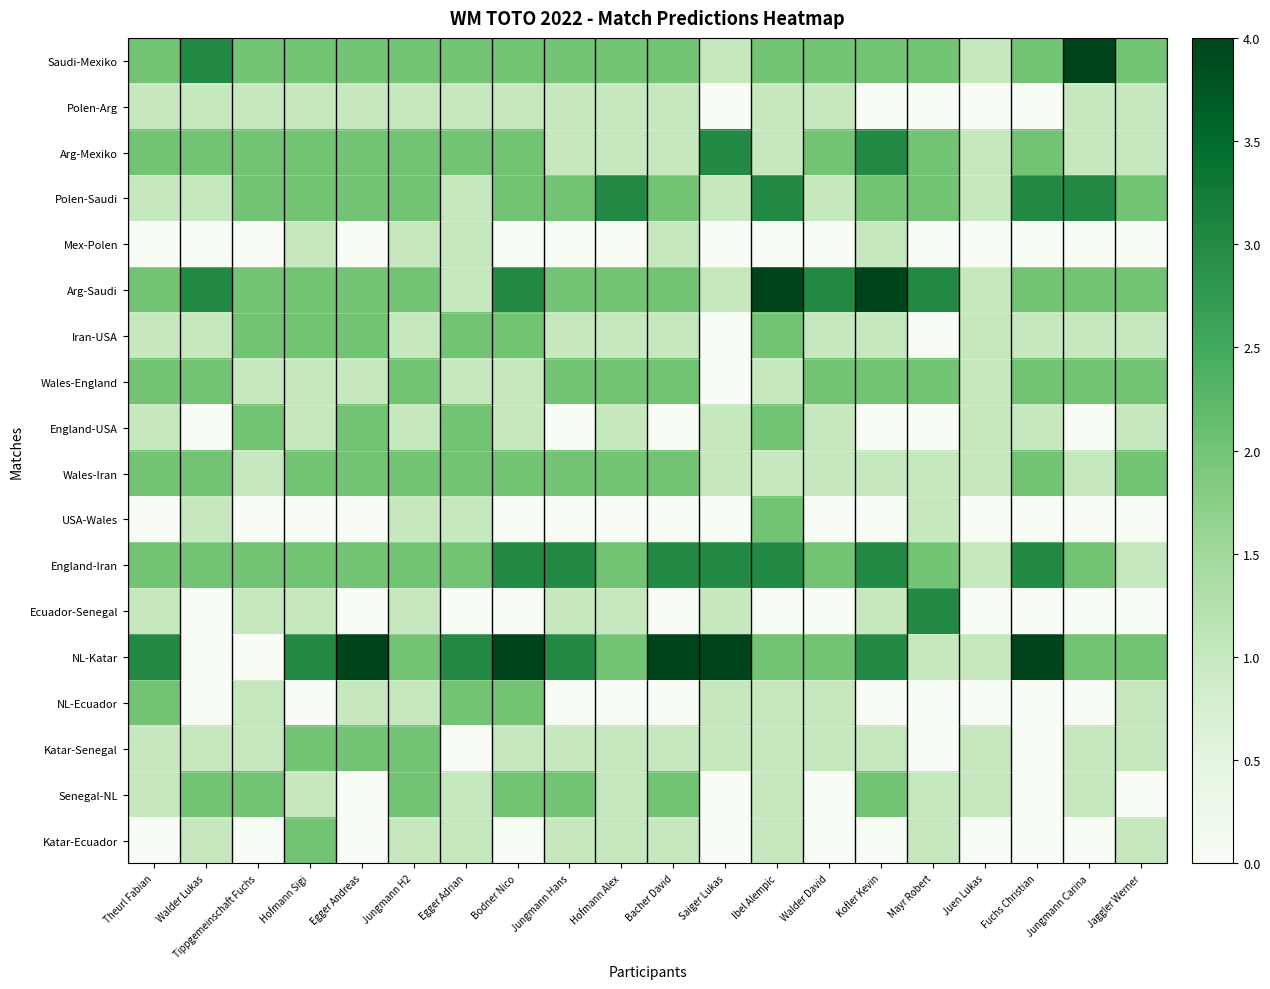

Which has a higher value, Hofmann Sigi or Tippgemeinschaft Fuchs?

Hofmann Sigi